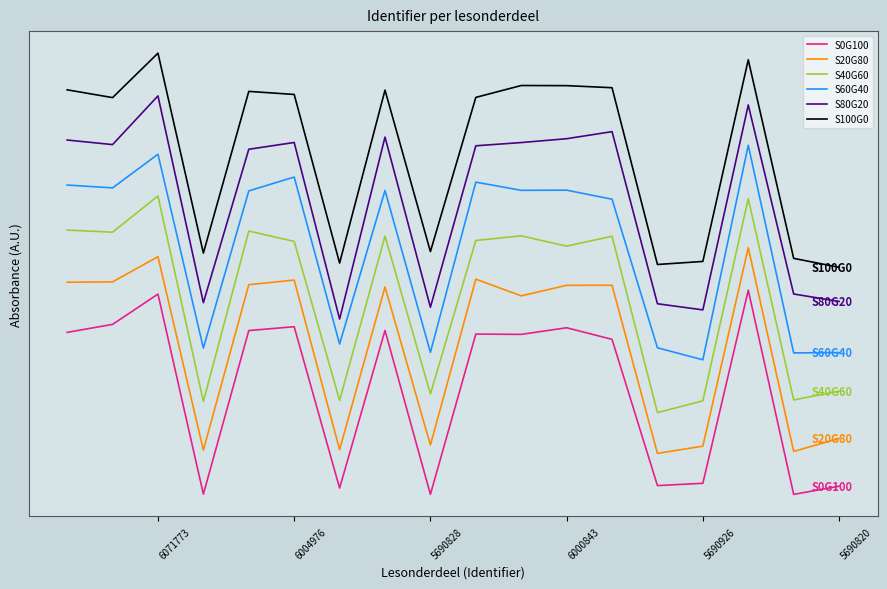

What is the maximum value for S0G100?

1.0